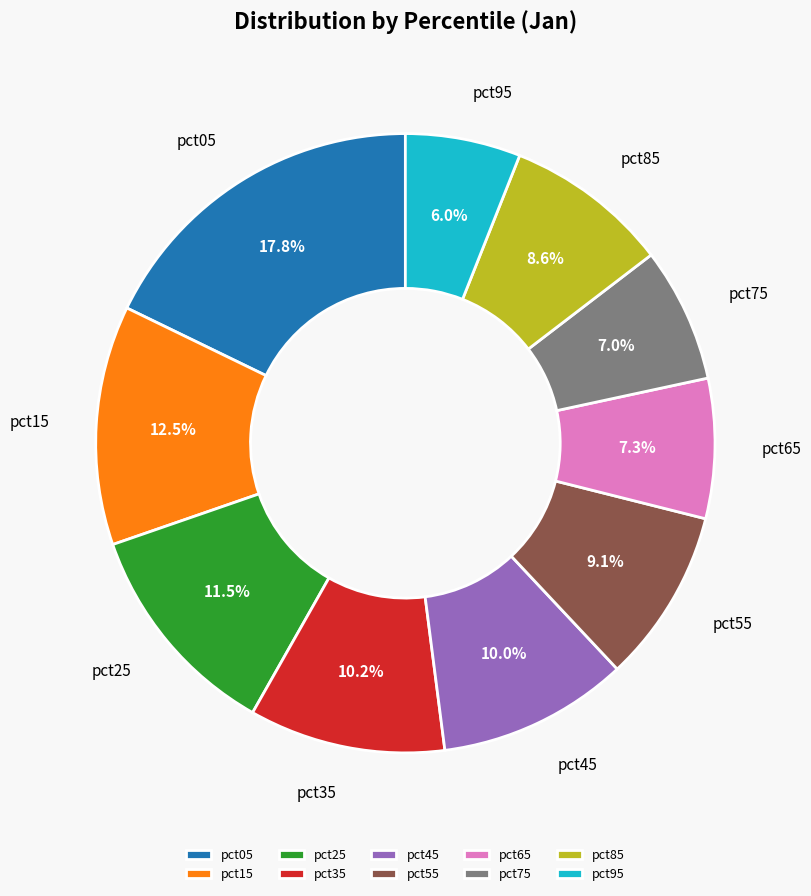

Between pct15 and pct85, which is larger?

pct15